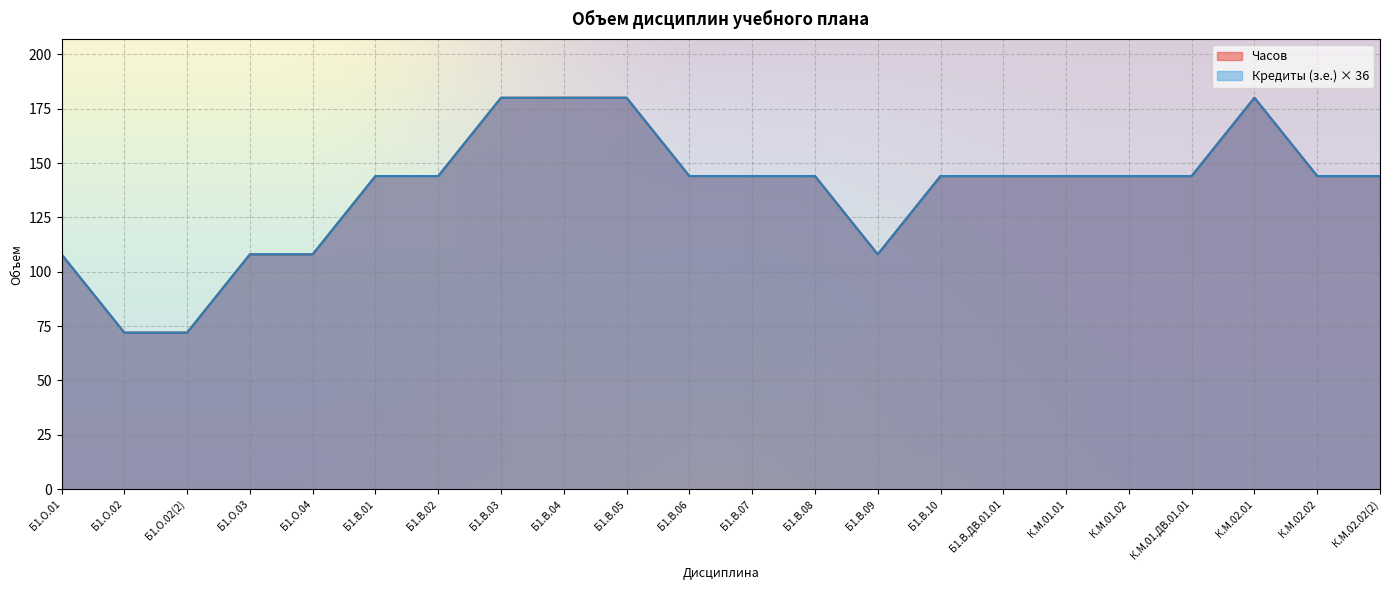

At which label does Кредиты (з.е.) first exceed 144?

Б1.В.03